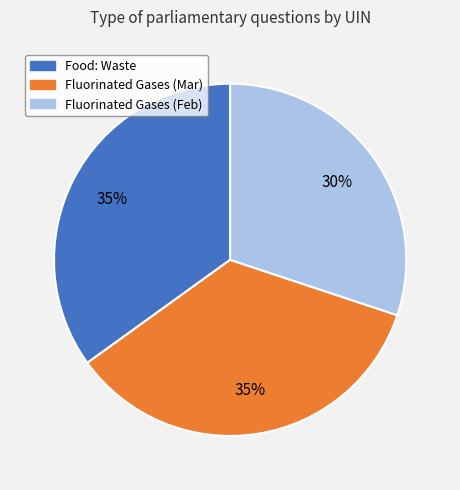

What percentage is the Fluorinated Gases (Mar) slice, to the nearest percent?

35%